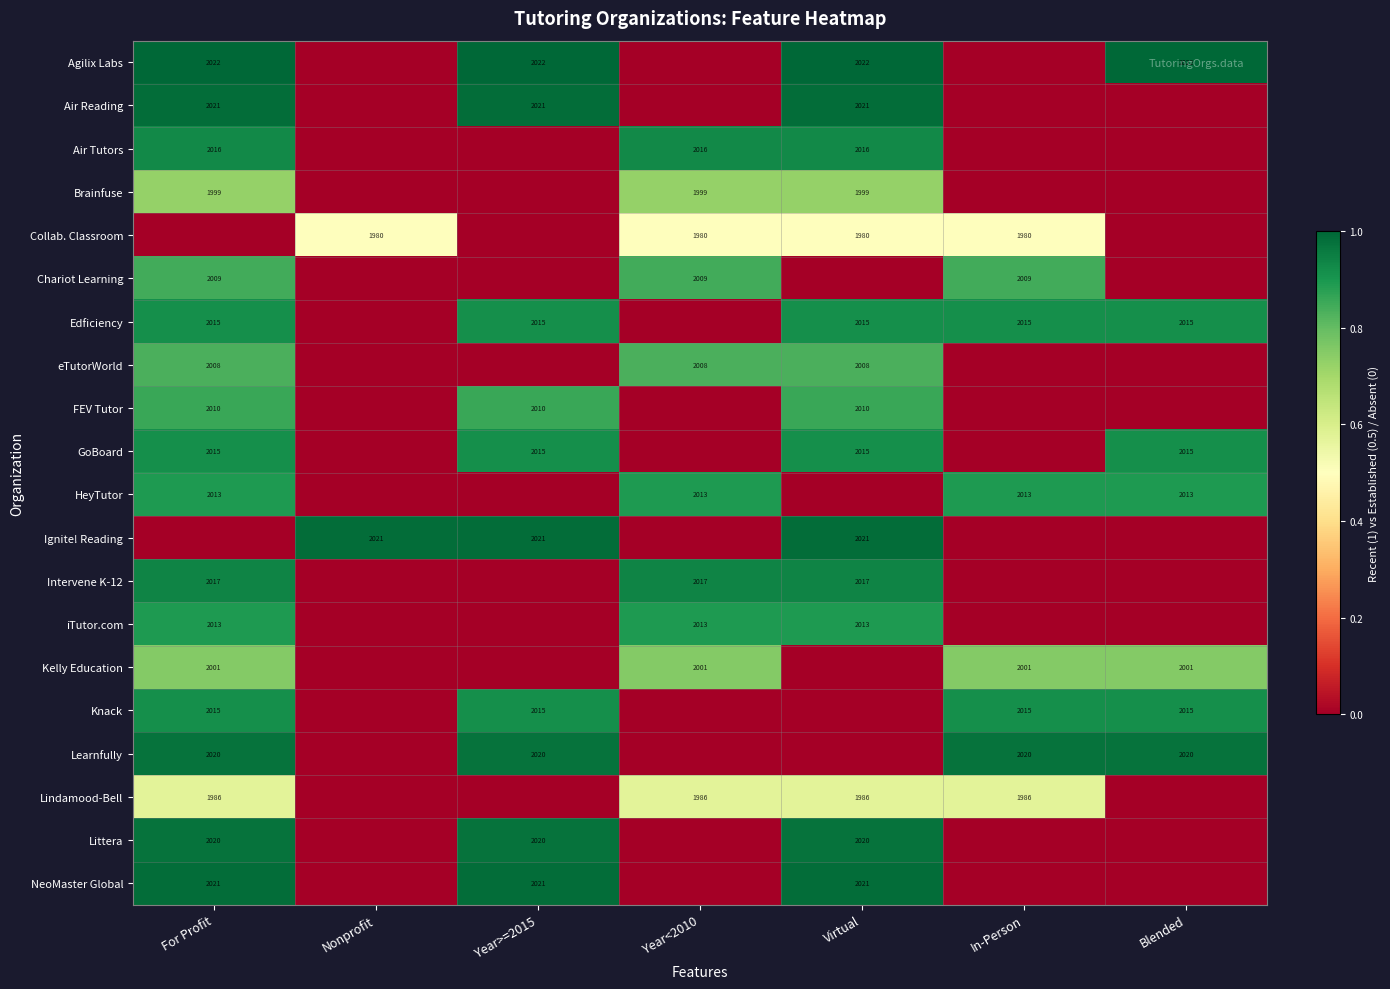

True or false: Brainfuse has a value of 1999 at Virtual.

True